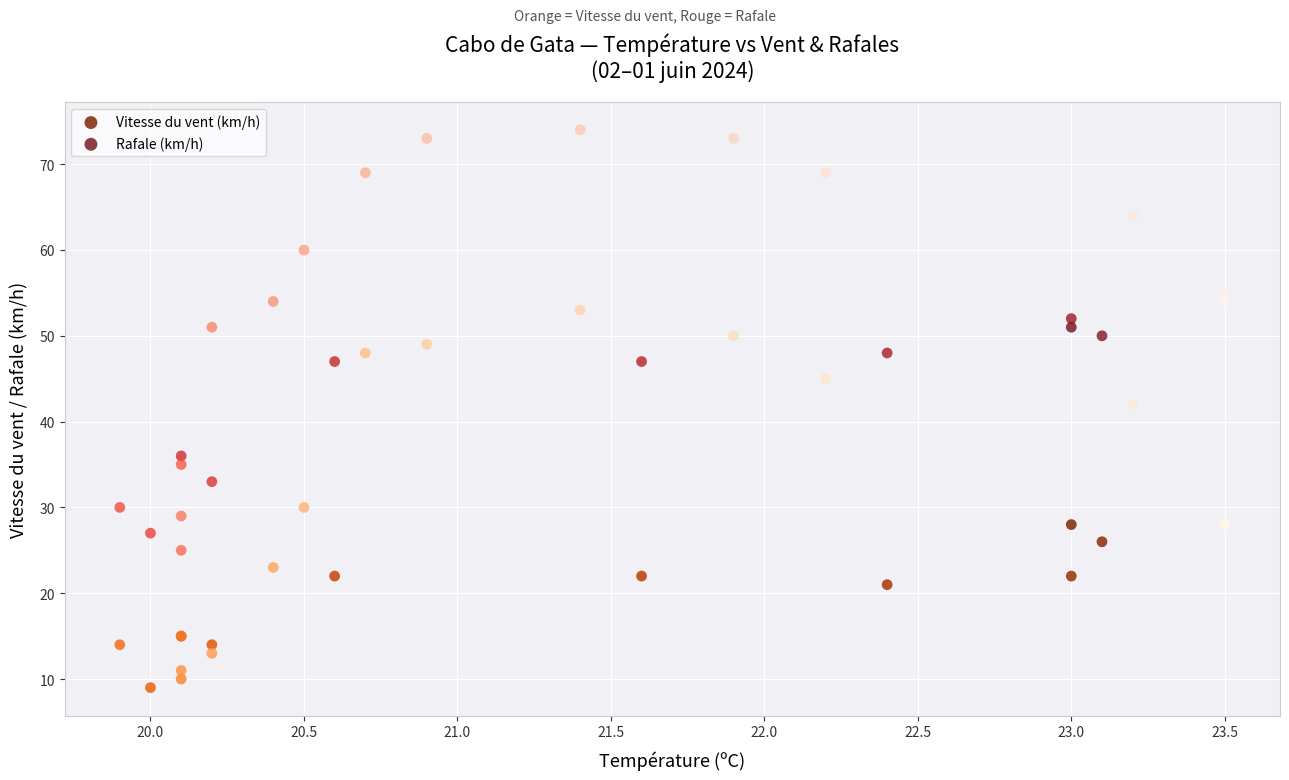

Which series contains the highest Y value?

Rafale (km/h)